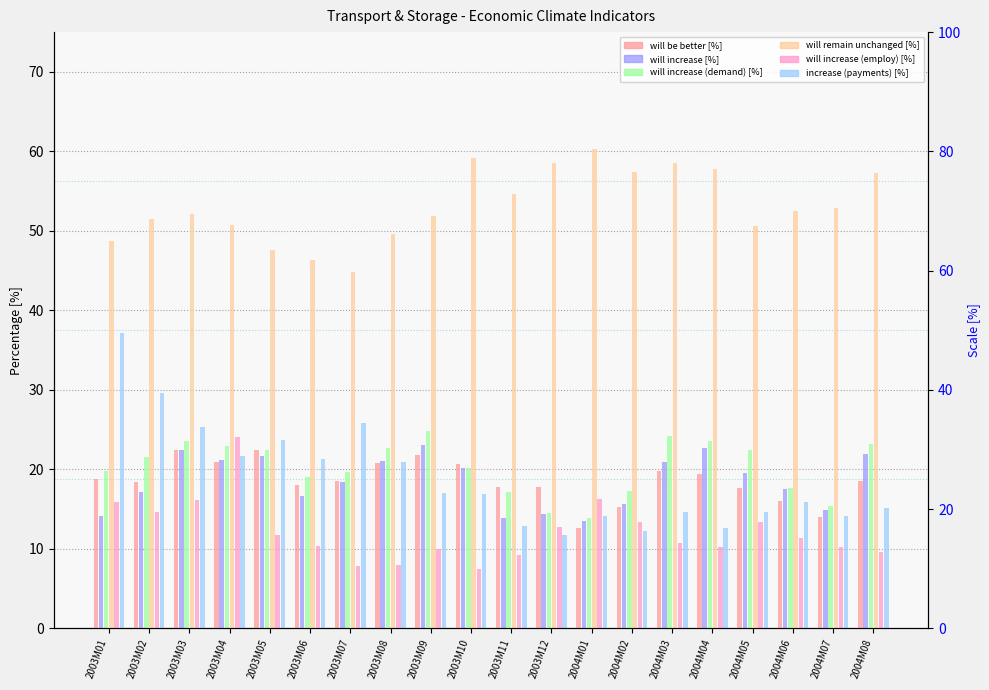

Which category has the highest value across all series?

2004M01